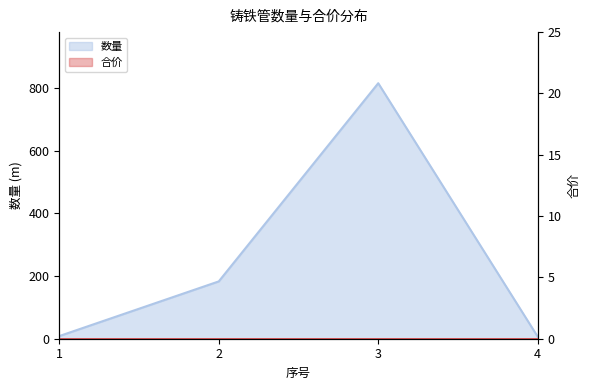

Reading left to right, extract all data points from this chart.

1=8.5	2=182.8	3=814.9	4=6.4